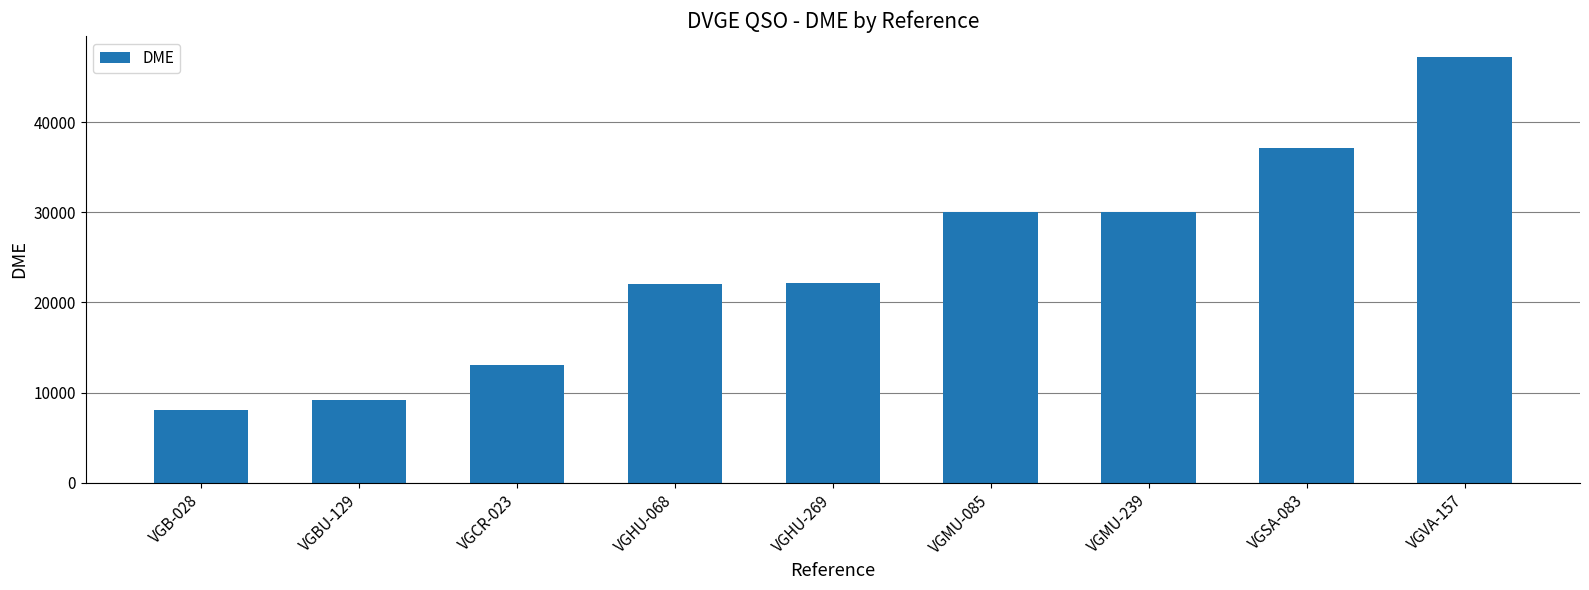

At which label is the value closest to 27627?

VGMU-085